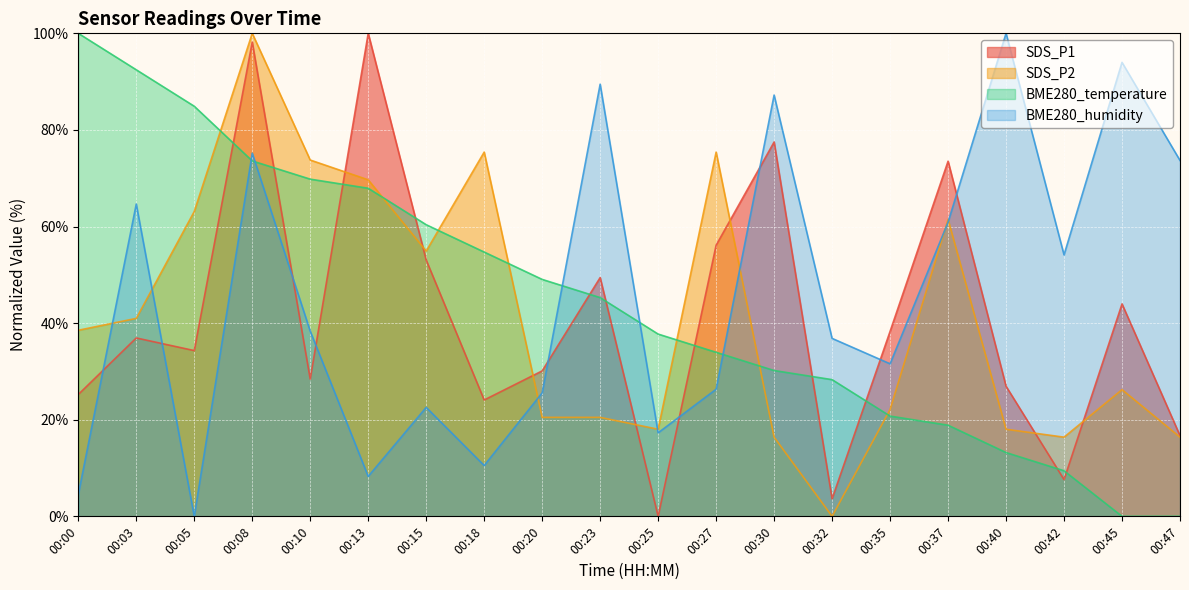

Rank the categories by SDS_P1 value from highest to lowest.

00:13, 00:08, 00:30, 00:37, 00:27, 00:15, 00:23, 00:45, 00:35, 00:03, 00:05, 00:20, 00:10, 00:40, 00:00, 00:18, 00:47, 00:42, 00:32, 00:25